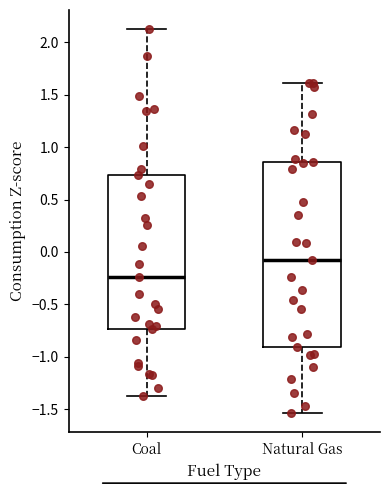

Comparing the boxes themselves (not the whiskers), which one is the tallest?

Natural Gas